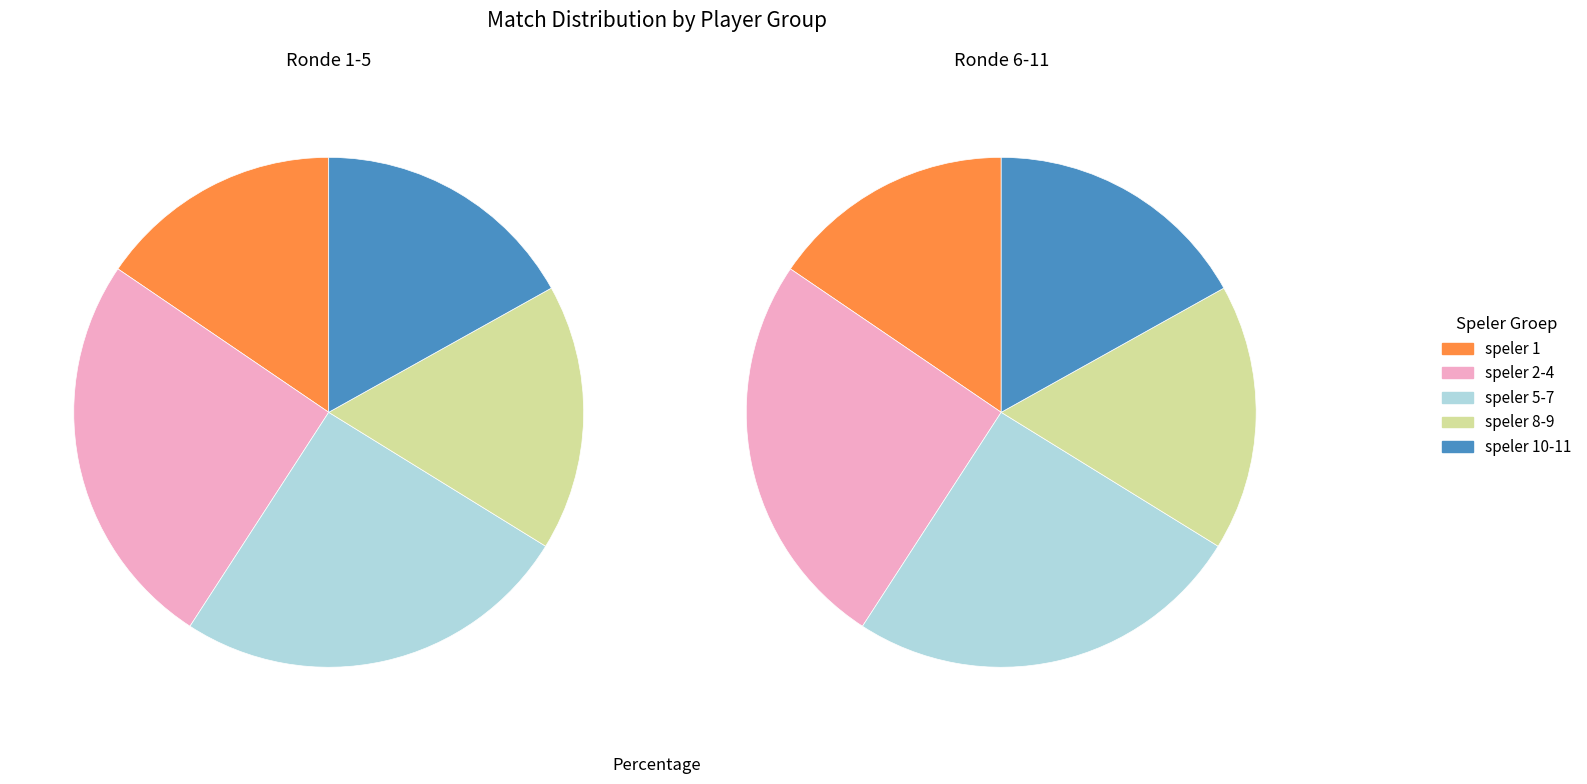

Does speler 7 account for over 50% of the chart?

No